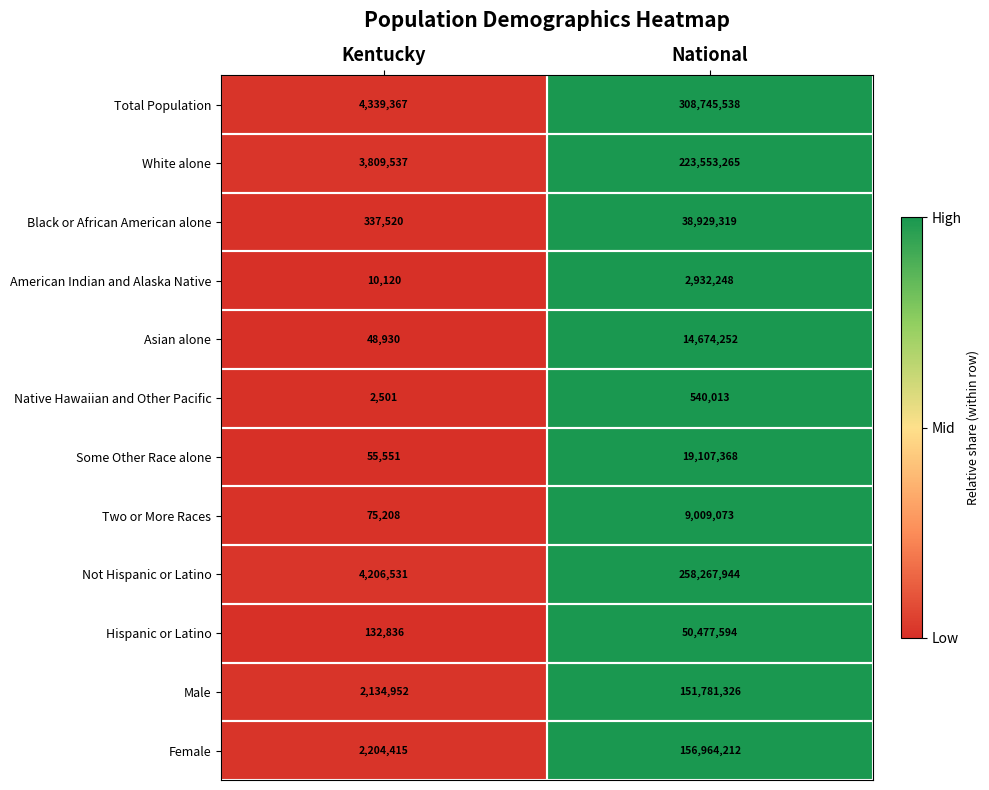

Count the number of data series in this chart.

12